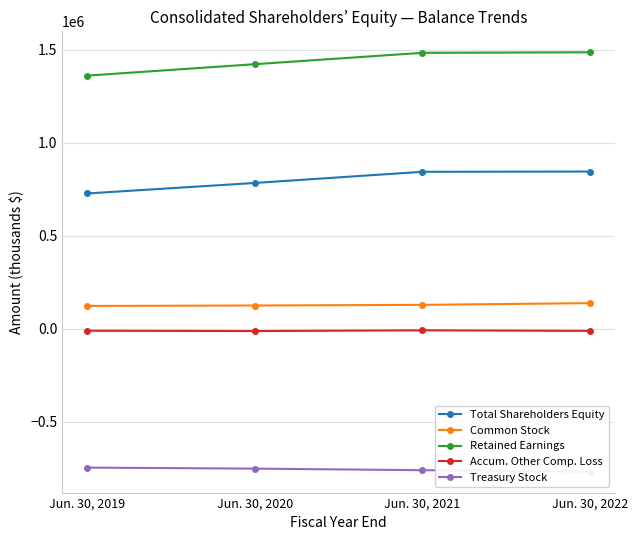

What is the total value across all series at Jun. 30, 2020?

1566600